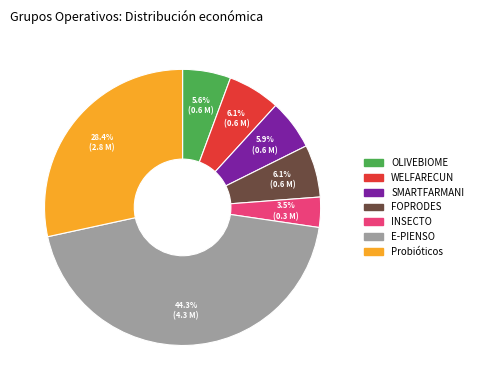

Count the number of slices in the pie.

7